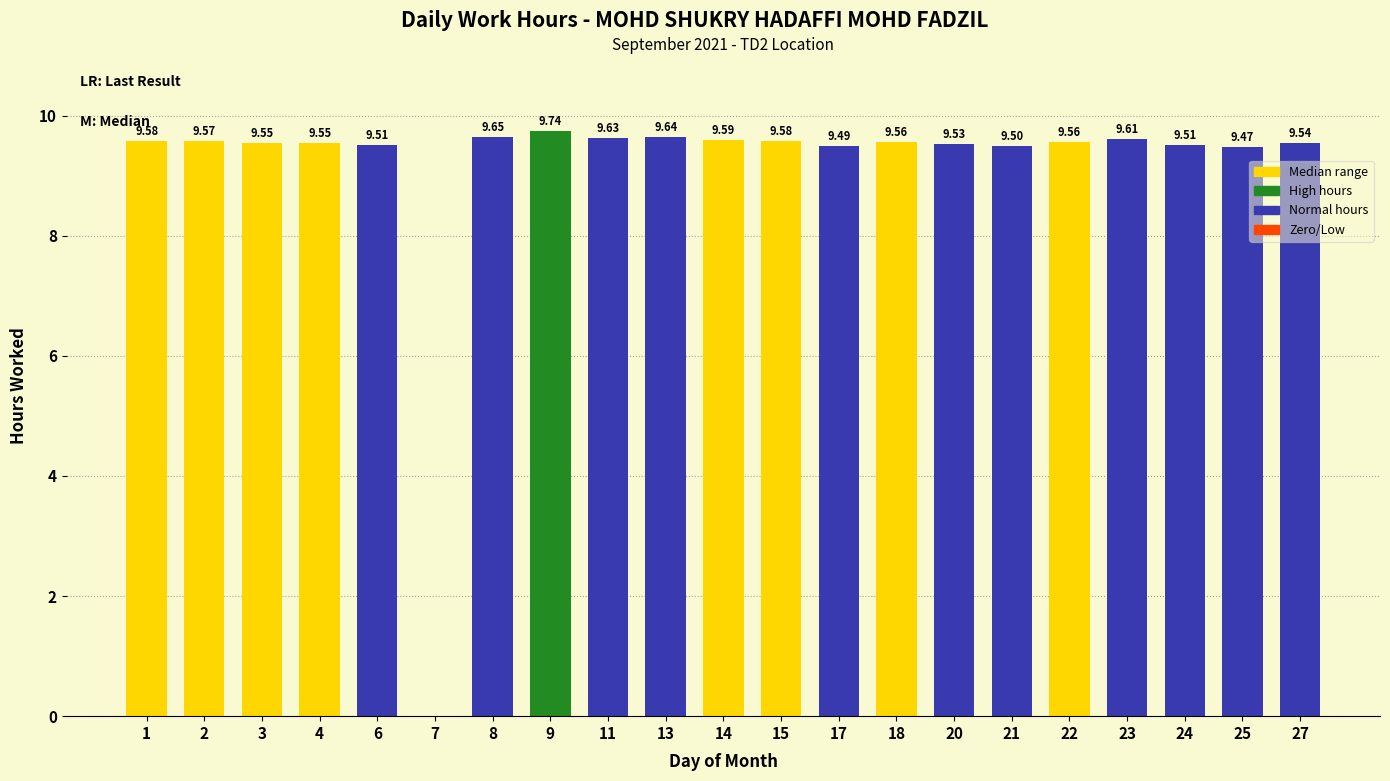

What is the sum of the values at 13 and 8?

19.3